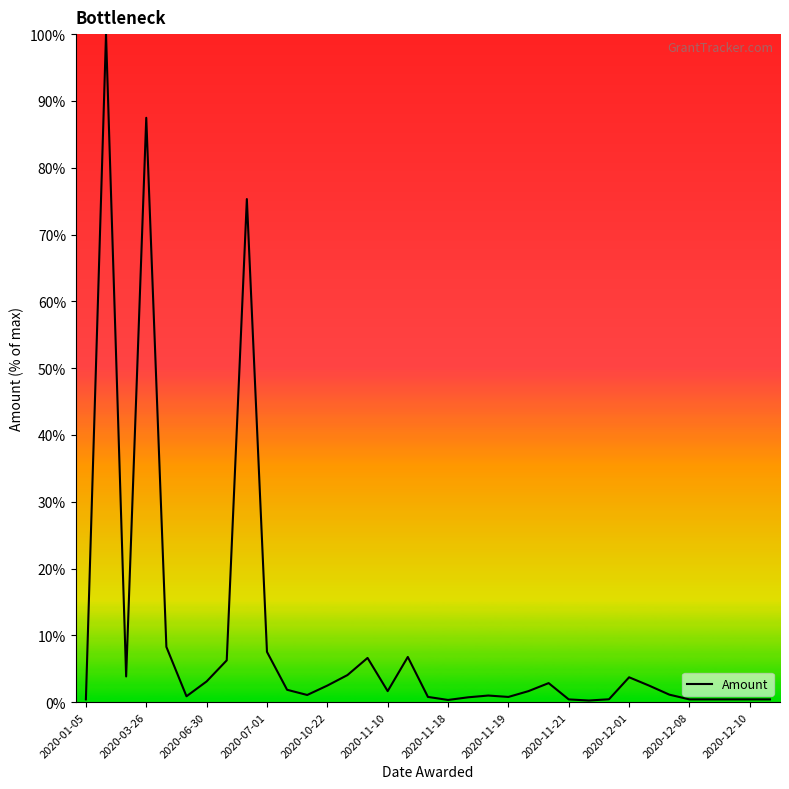

What is the difference between the maximum and minimum values?

99.8